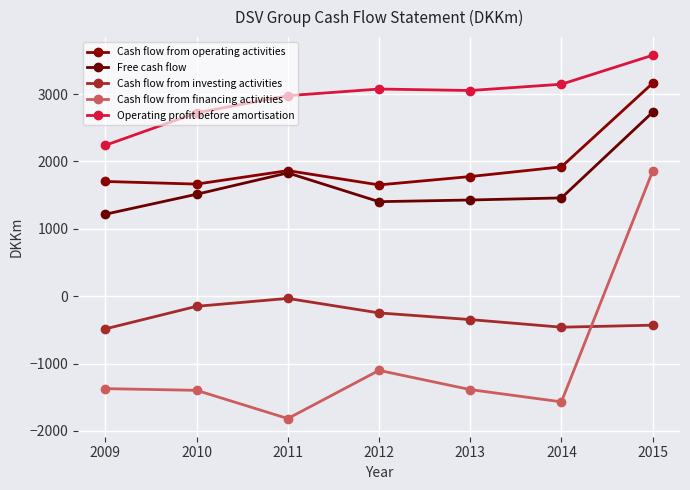

Is it true that Operating profit before amortisation equals 4218 at 2013?

False